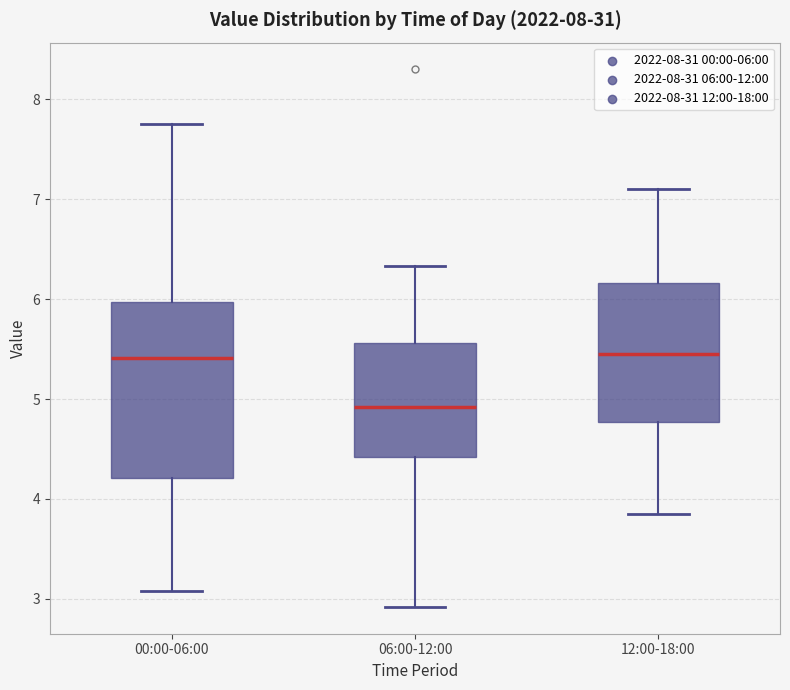

Which box is the tallest, from its lower edge to its upper edge?

00:00-06:00